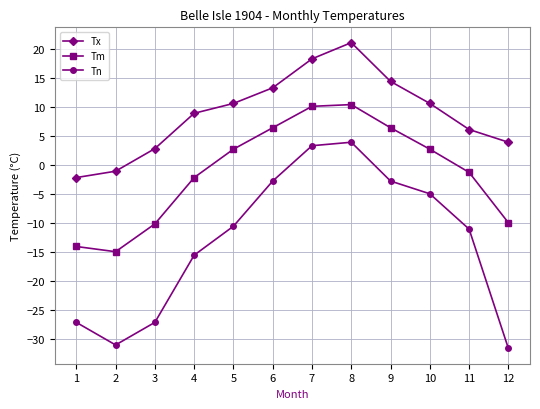

Rank the series by their average value, from lowest to highest.

Tn, Tm, Tx